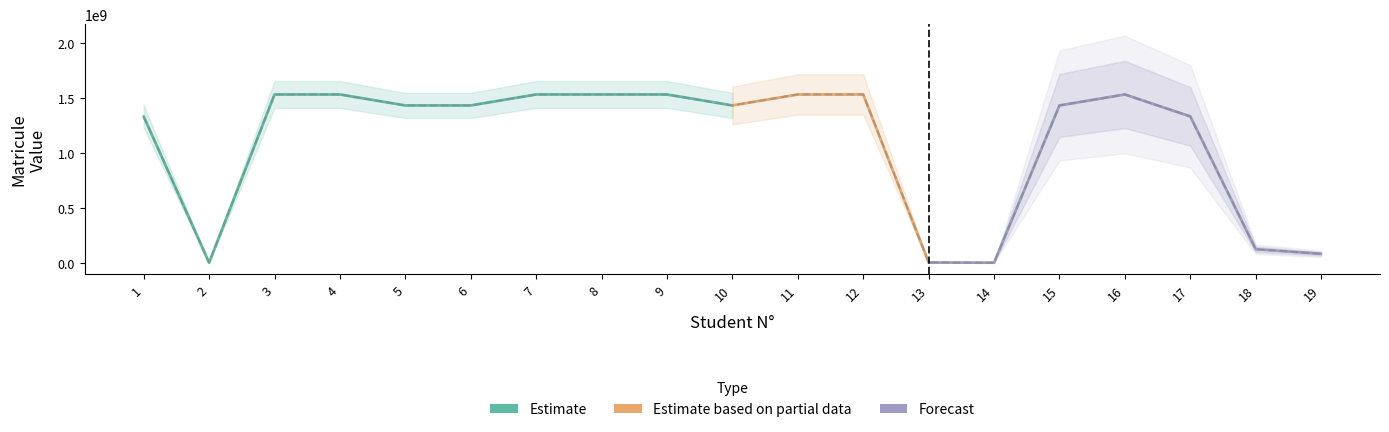

How many points are higher than both their immediate neighbors (excluding endpoints)?

4